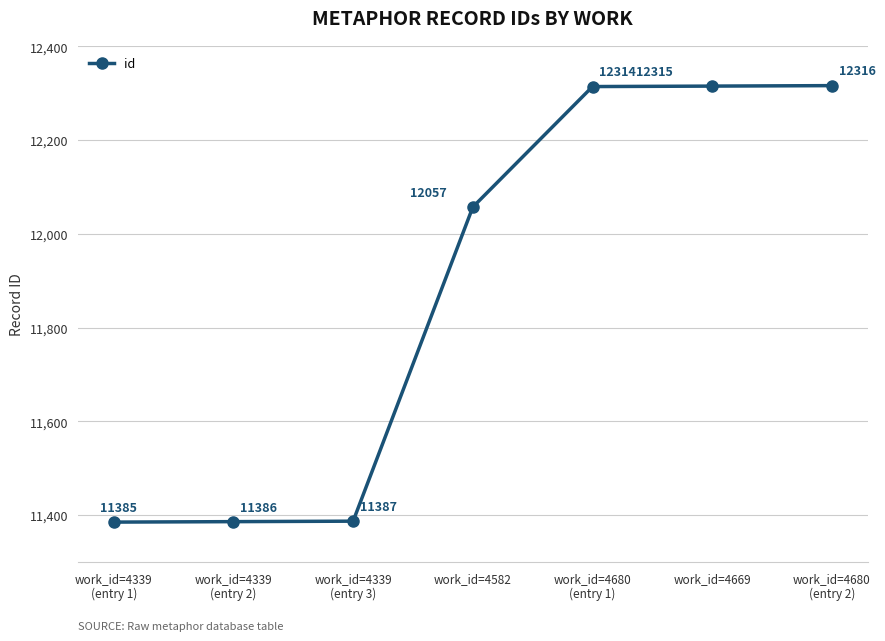

Does the chart display data point markers on the line(s)?

Yes